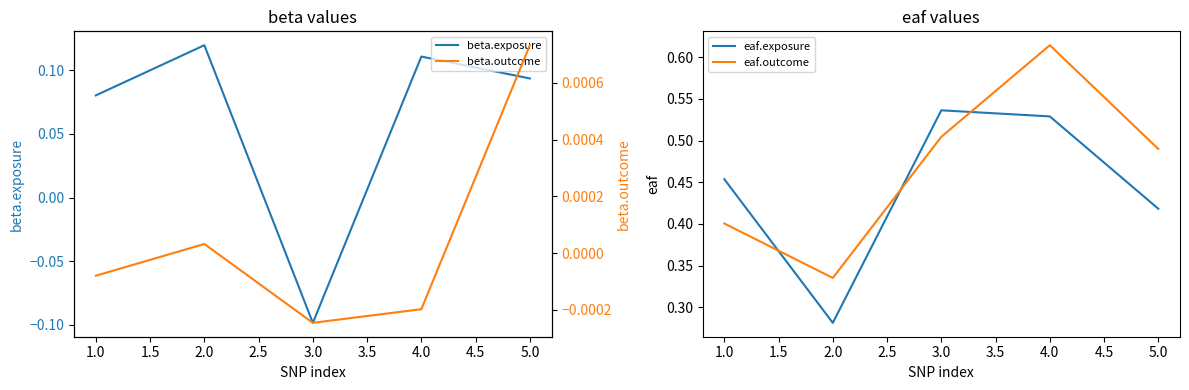

How many intersections are there between beta.exposure and beta.outcome?

2